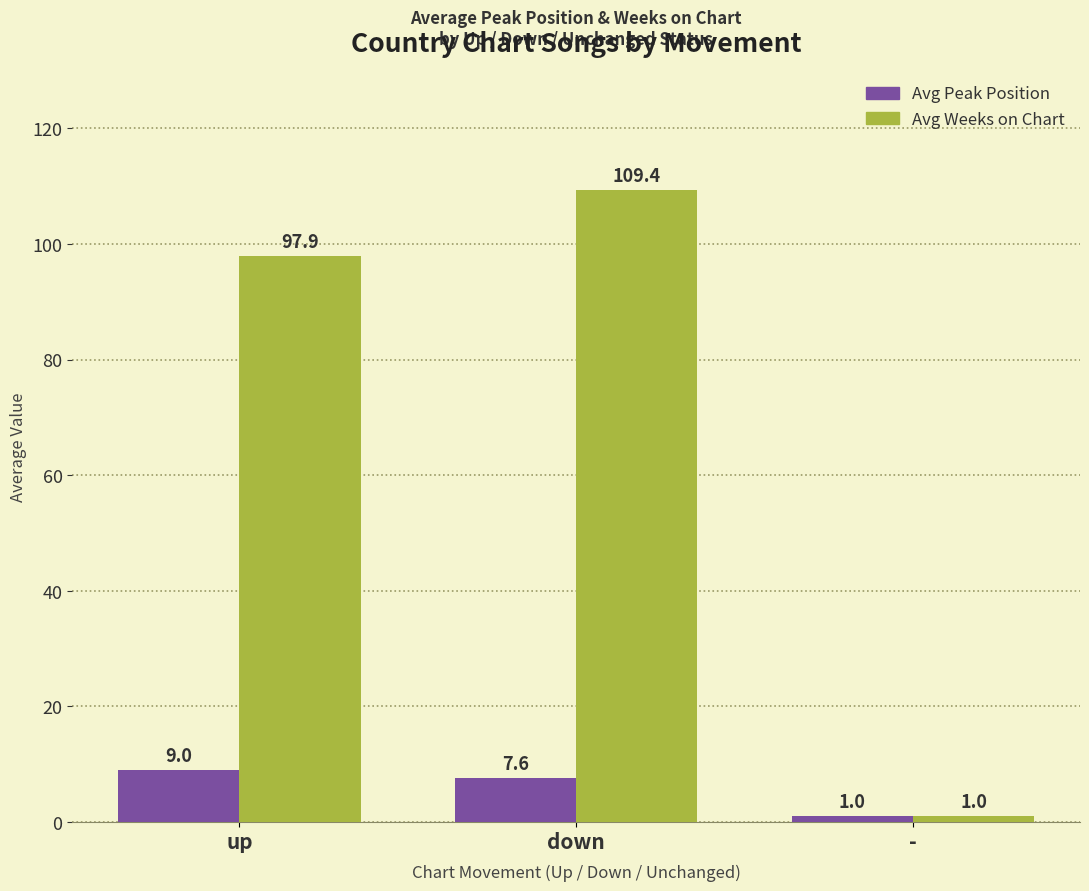

The value of Avg Weeks on Chart at down is 109.4. True or false?

True